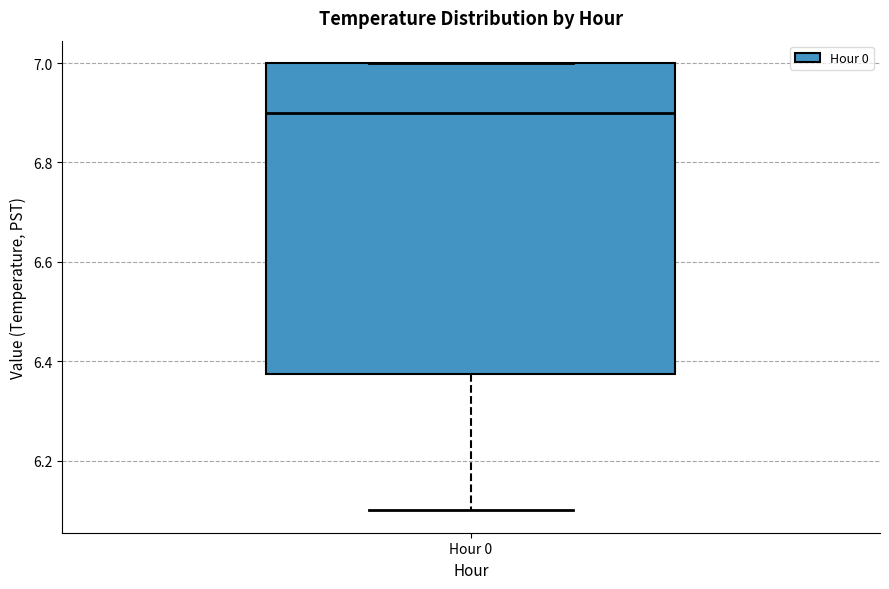

Where does the lower whisker of the box for Hour 0 end on the y-axis? The values are not printed on the chart, so give them approximately, as read against the axis.

6.10